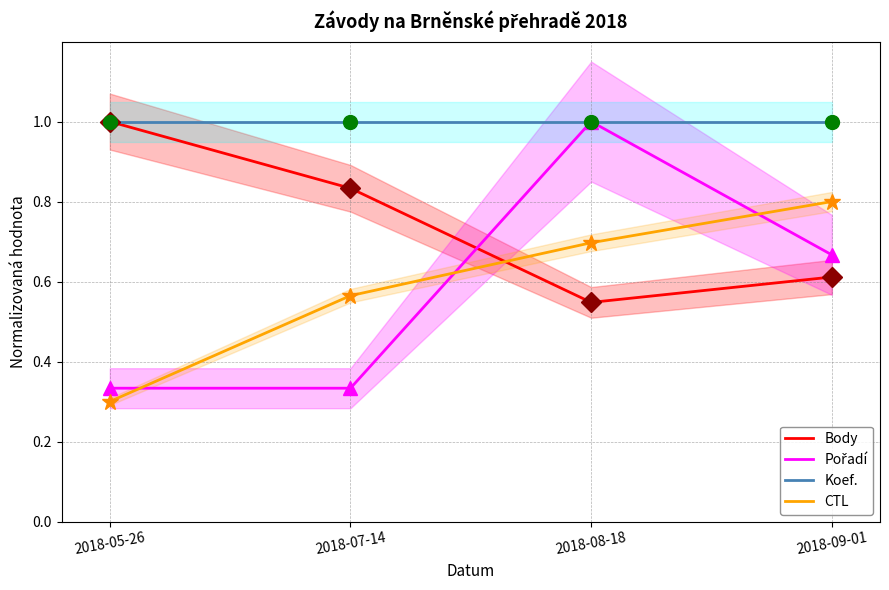

Where do Pořadí and Body first cross each other?

2018-07-14 and 2018-08-18